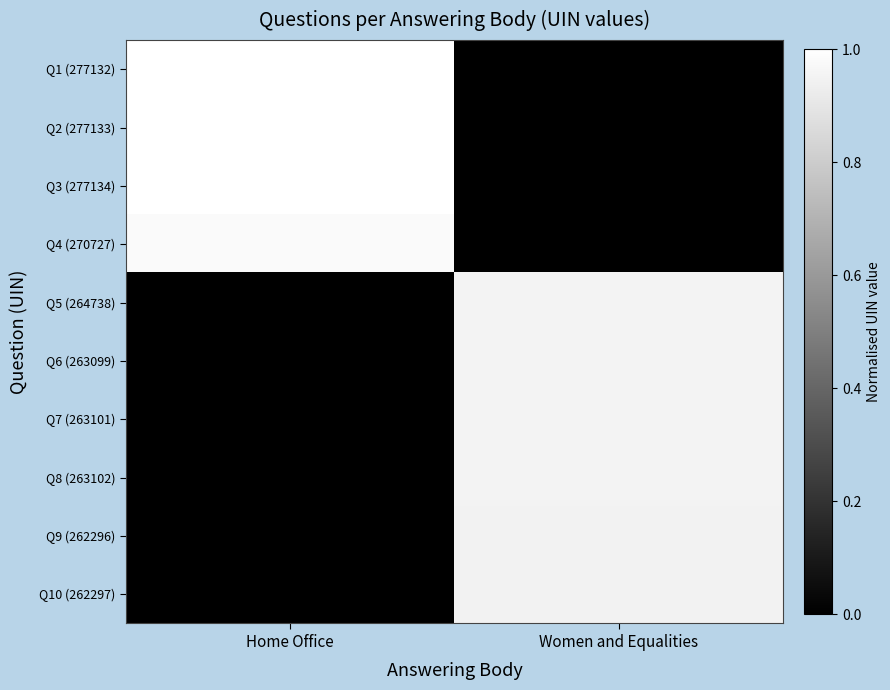

What is the total value across all series at Home Office?

4.0